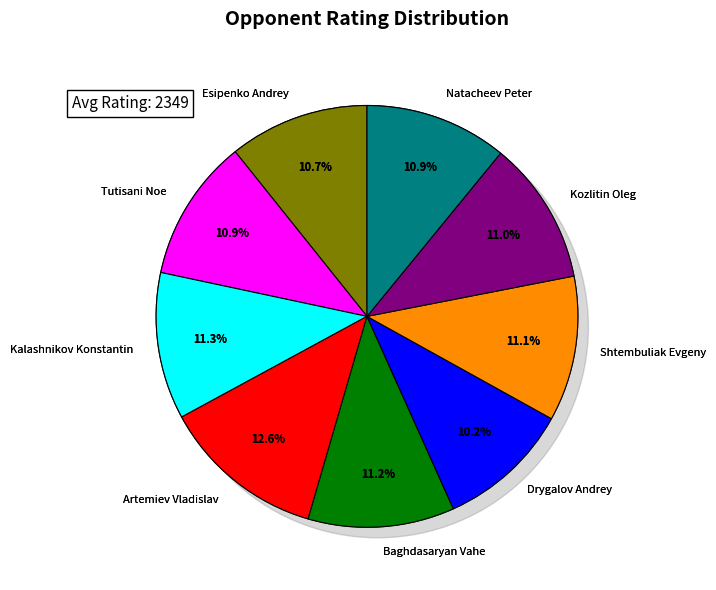

How many segments does this pie chart have?

9